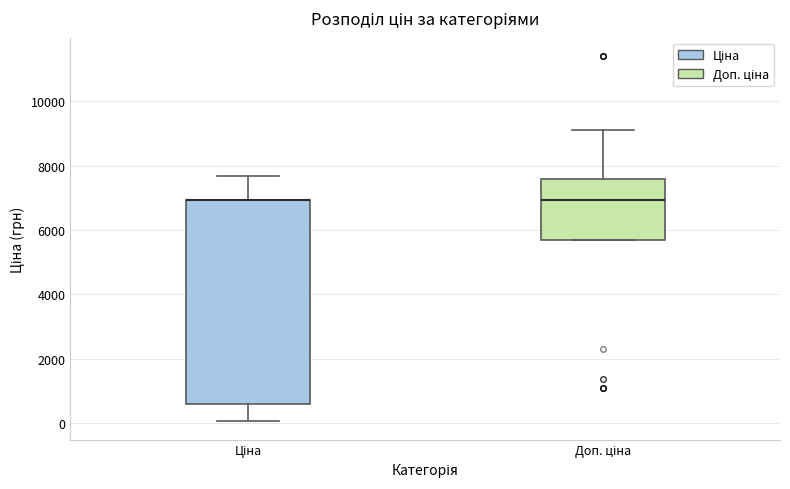

Which box is the tallest, from its lower edge to its upper edge?

Ціна